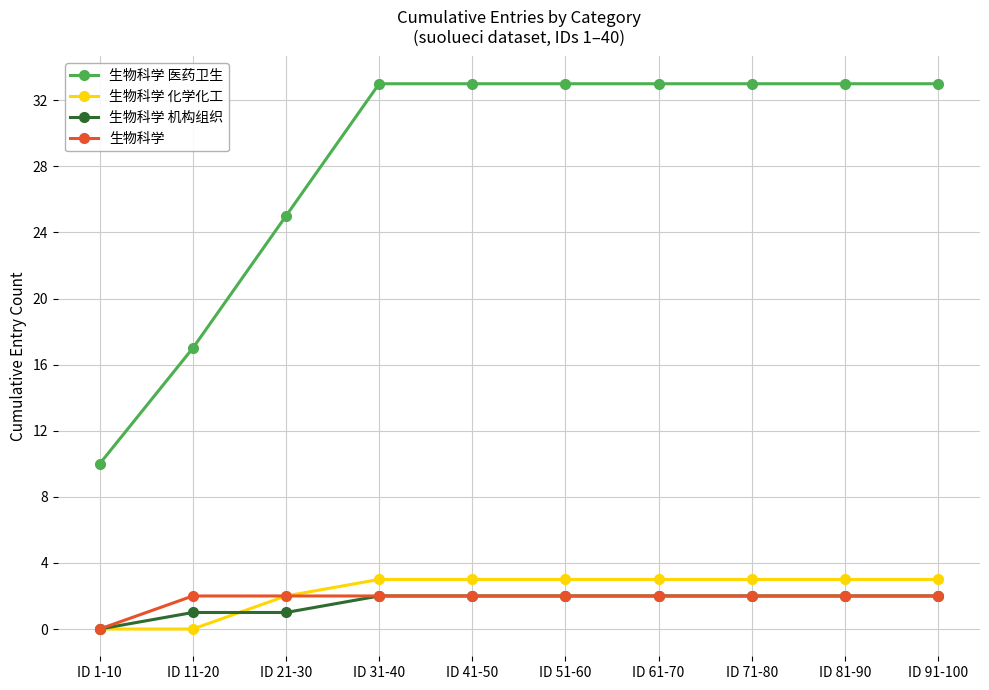

What is the maximum value for 生物科学?

2